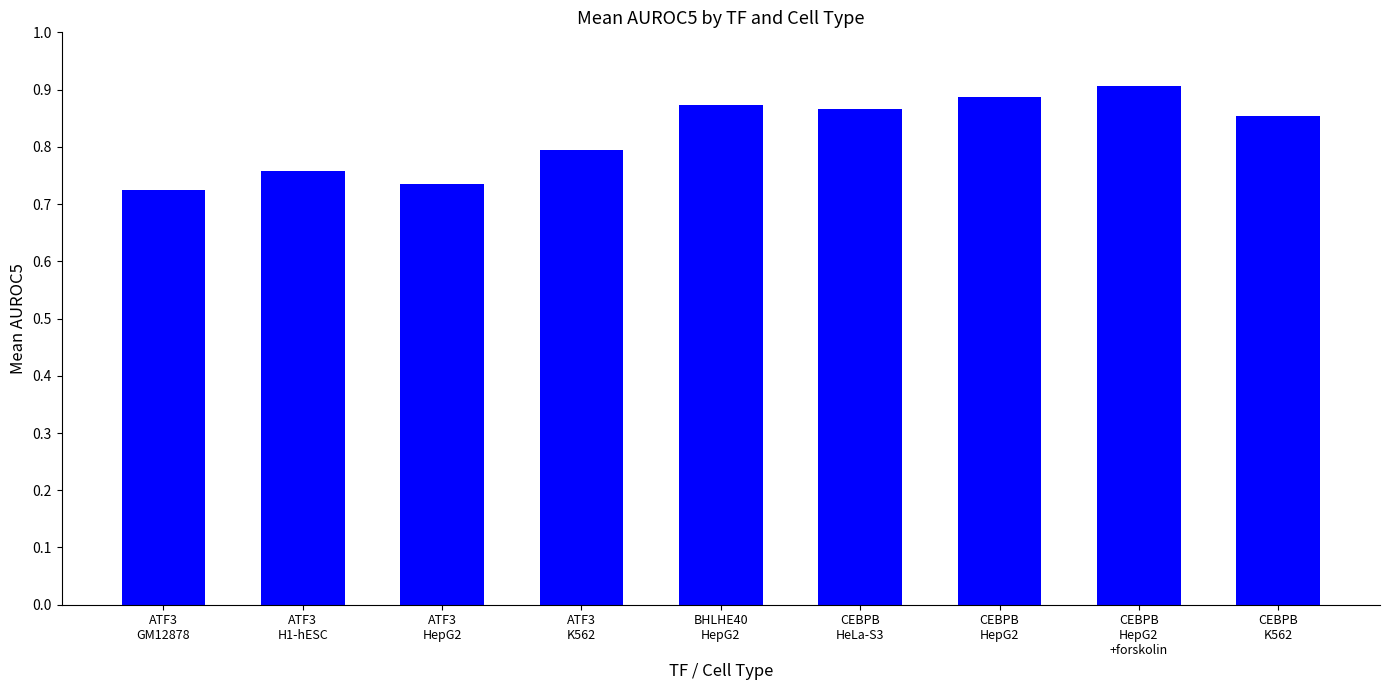

Count the values in the range 0 to 1.

9